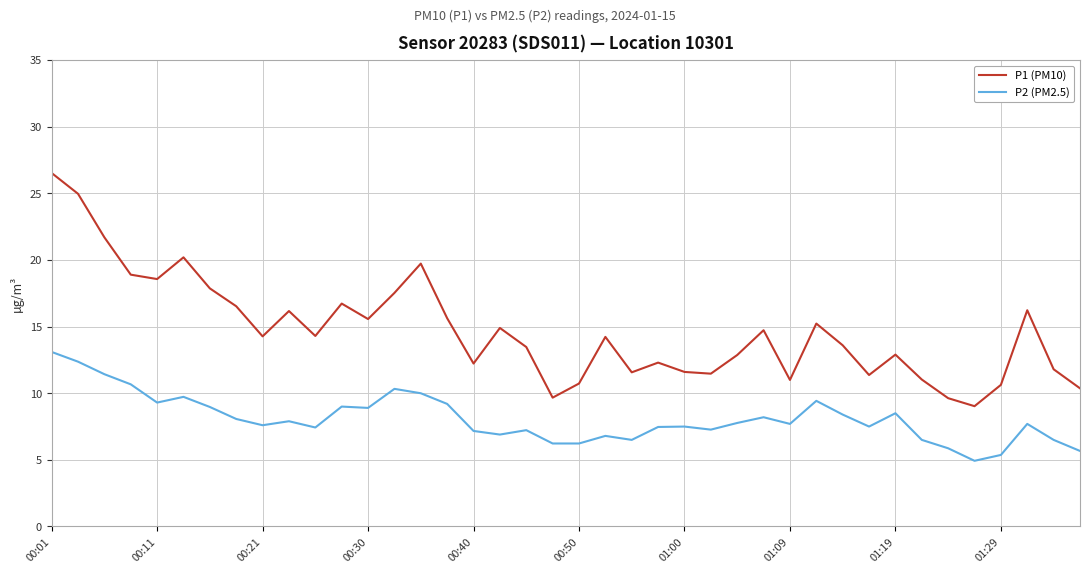

How many interior local valleys does the P1 (PM10) series have?

11